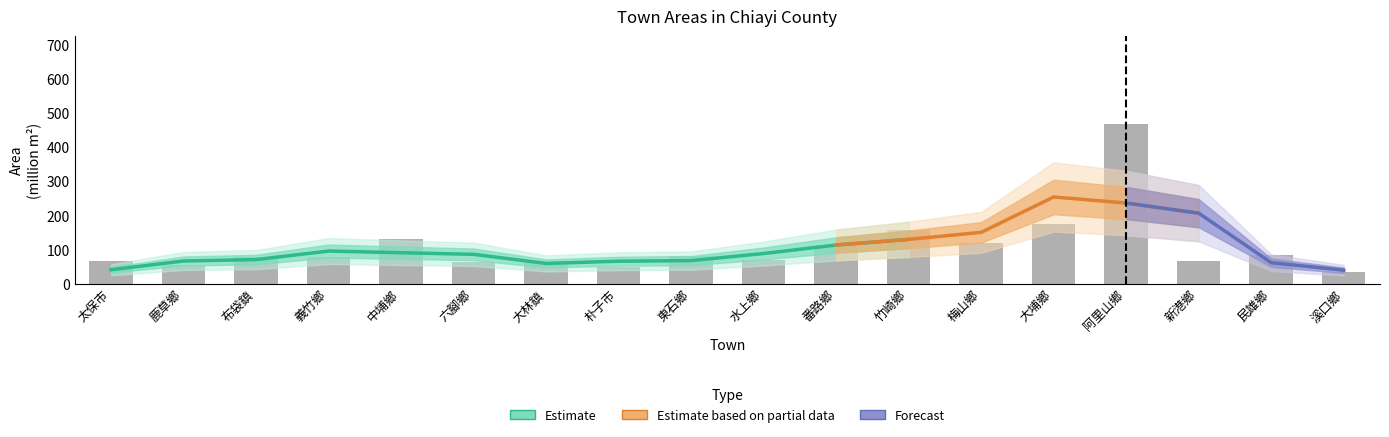

Reading right to left, extract all data points from this chart.

溪口鄉=32.4	民雄鄉=84.8	新港鄉=66.1	阿里山鄉=468.3	大埔鄉=174.3	梅山鄉=119.5	竹崎鄉=156.8	番路鄉=112.4	水上鄉=69.9	東石鄉=82.0	朴子市=49.9	大林鎮=64.6	六腳鄉=62.3	中埔鄉=130.1	義竹鄉=78.8	布袋鎮=77.0	鹿草鄉=54.9	太保市=66.5